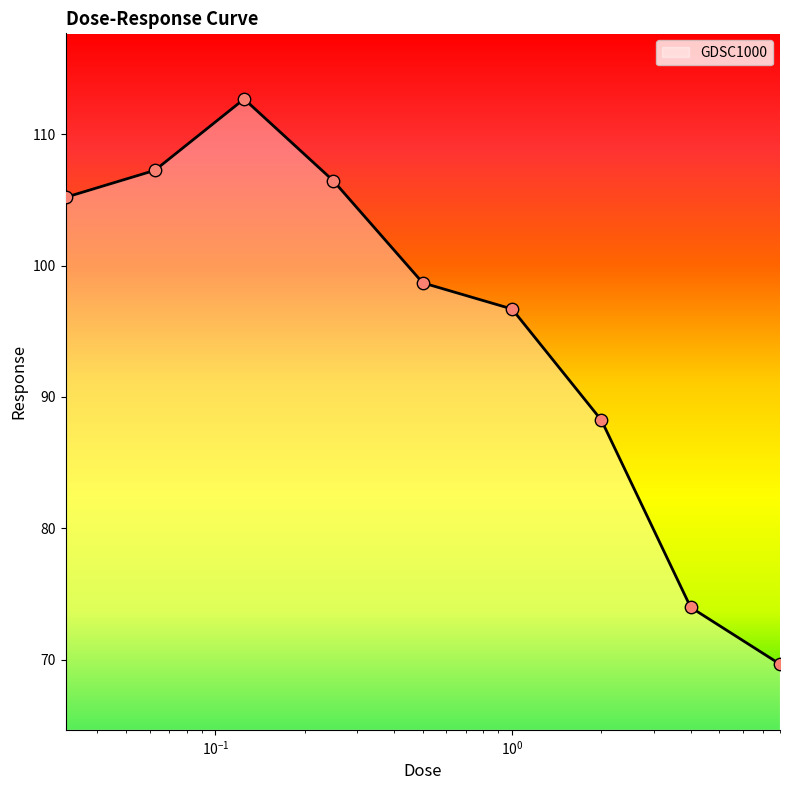

What is the smallest value displayed?

69.7